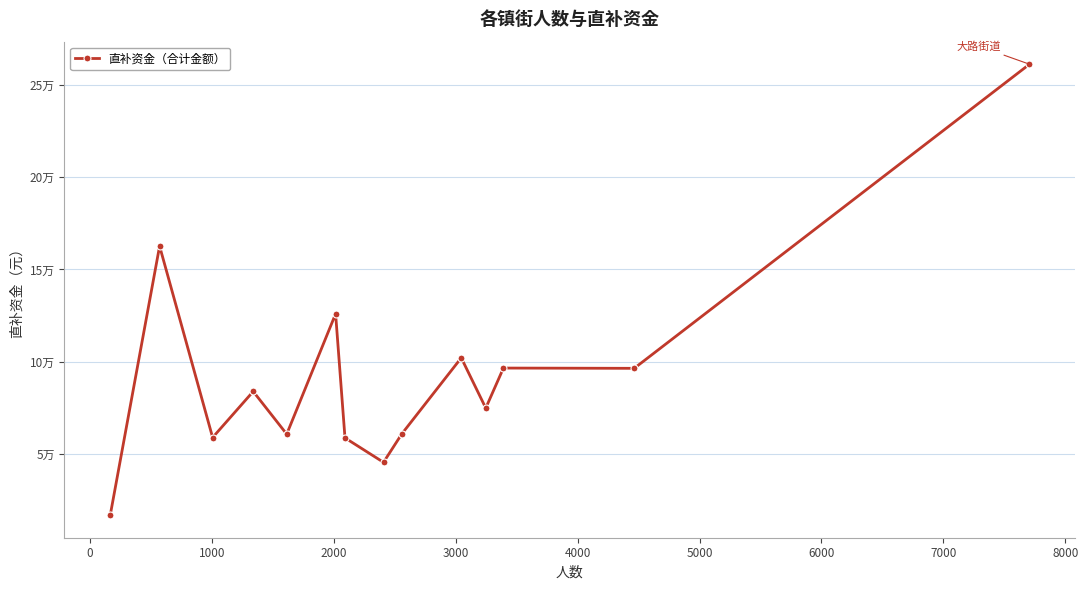

How many points are higher than both their immediate neighbors (excluding endpoints)?

5